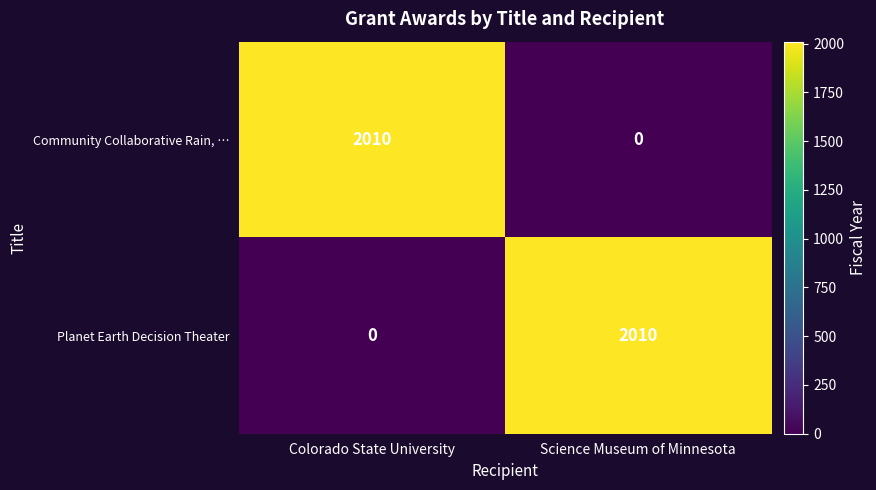

Reading left to right, transcribe all the data shown in this chart.

Community Collaborative Rain, …: Colorado State University=2010	Science Museum of Minnesota=0
Planet Earth Decision Theater: Colorado State University=0	Science Museum of Minnesota=2010